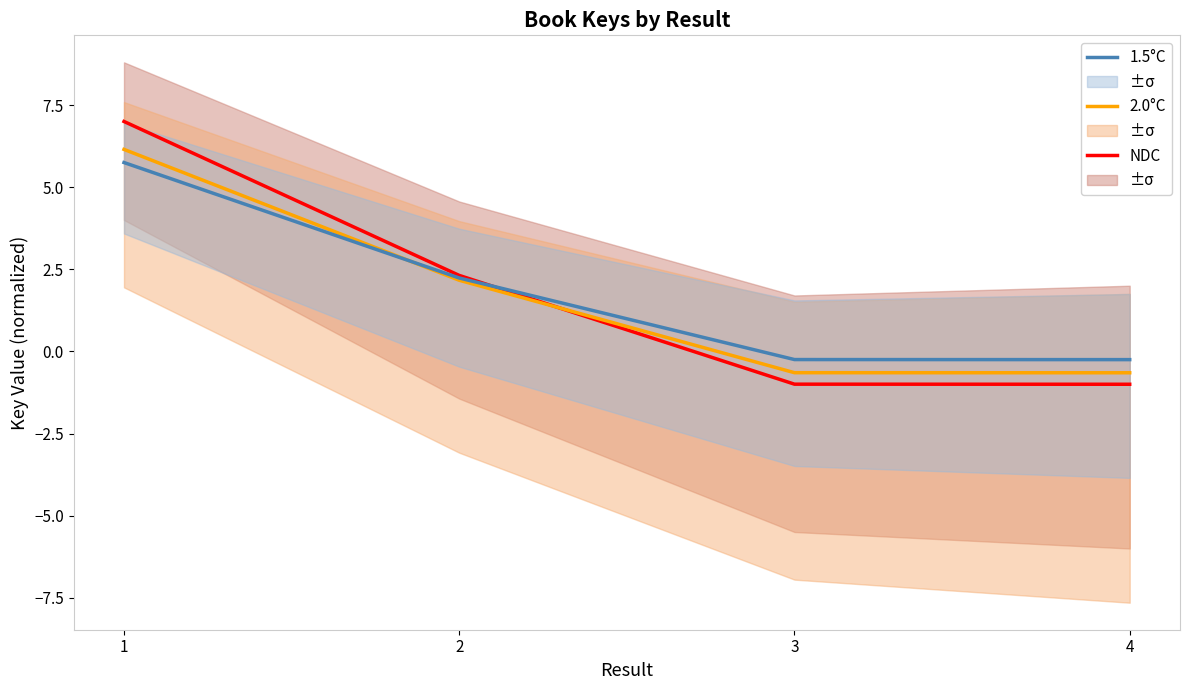

What is the value of the 1.5°C point at the 3rd from the left?

-0.2